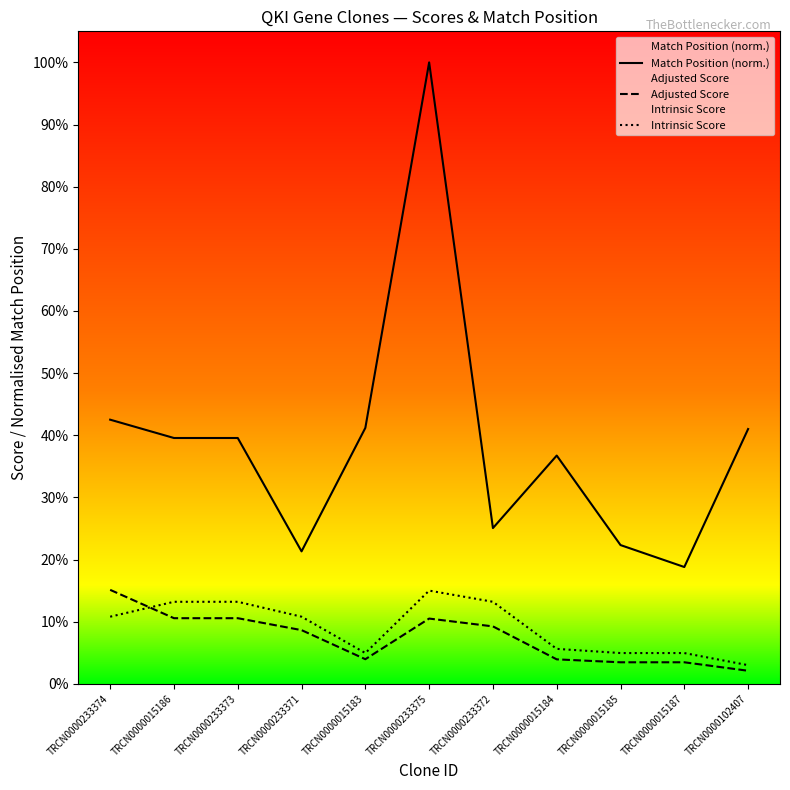

What is the difference between the highest and lowest values at TRCN0000233375?

89.5